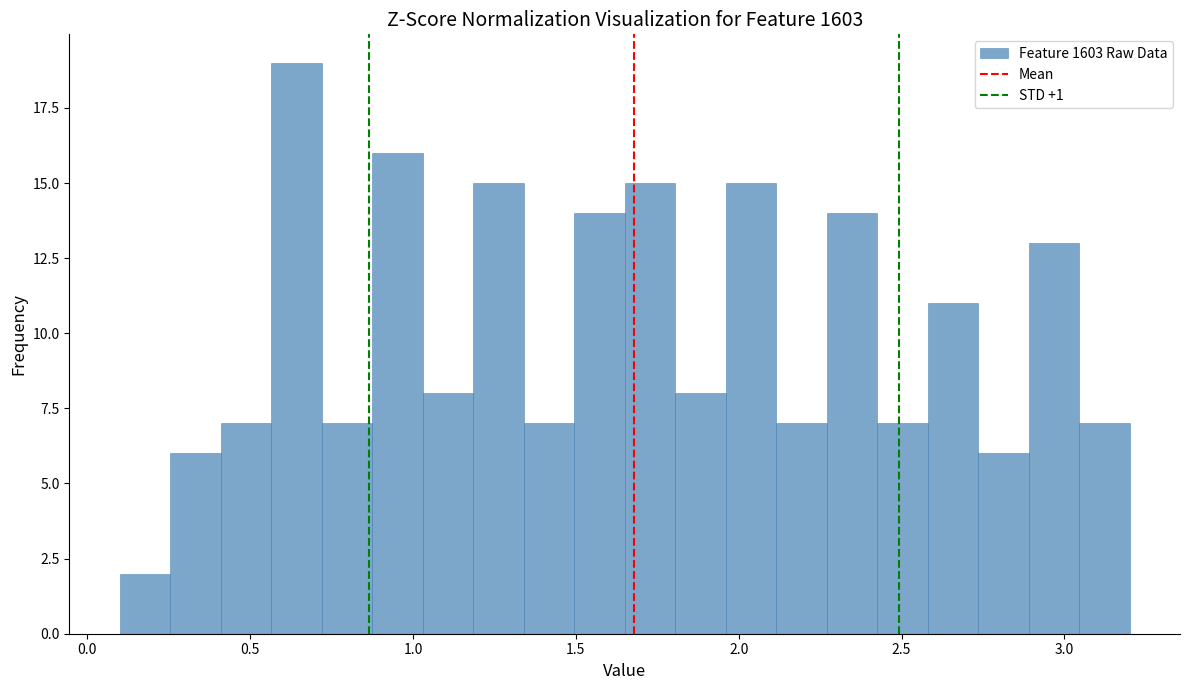

Around what value on the x-axis is the tallest bar? Give the approximate position of its centre, as read against the axis.

0.65